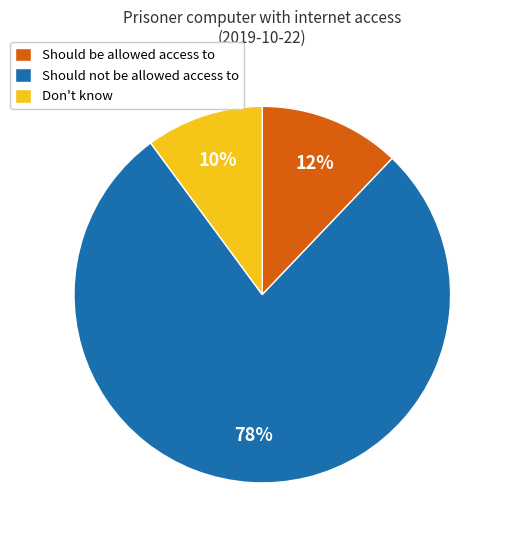

Between Should not be allowed access to and Should be allowed access to, which is larger?

Should not be allowed access to